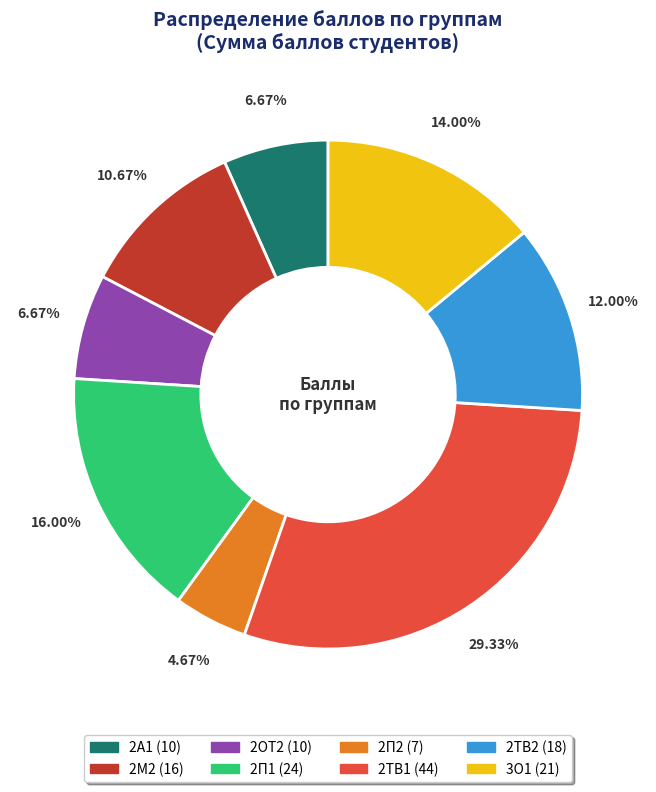

What is the largest slice in the pie chart?

2ТВ1